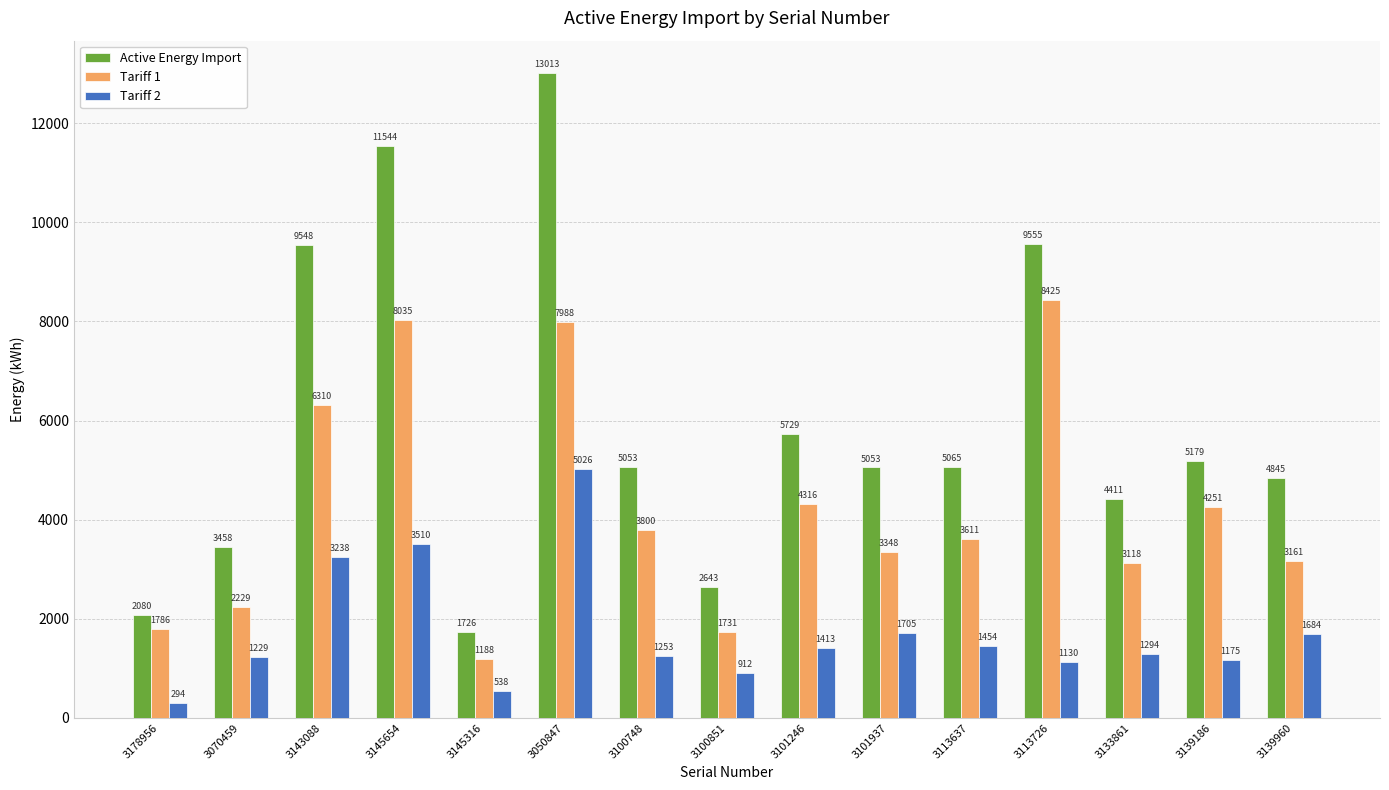

Is the value of Tariff 2 at 3145316 greater than the value of Active Energy Import at 3070459?

No